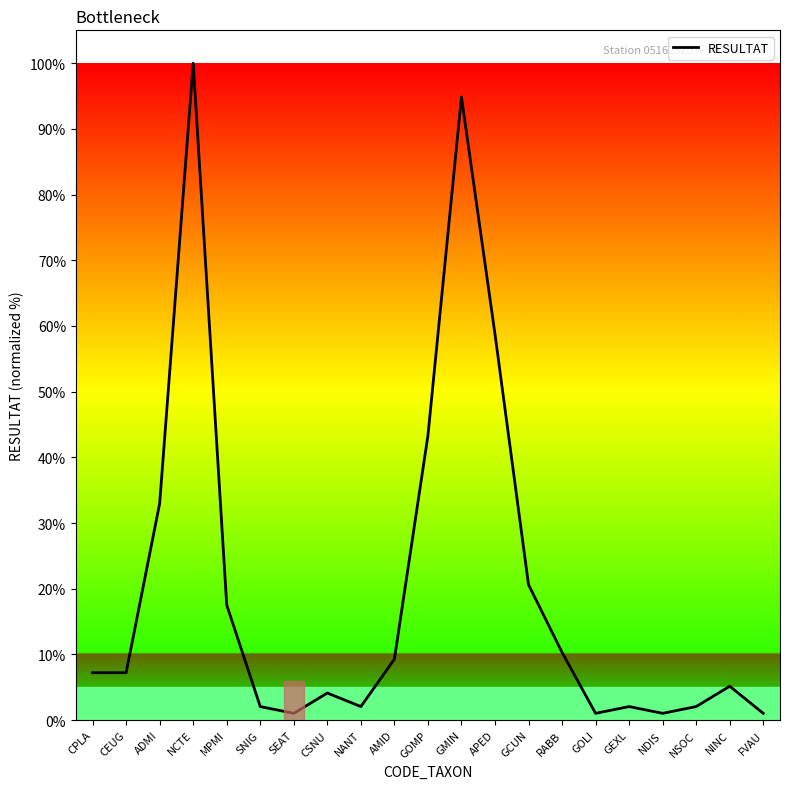

What position from the right is NCTE?

18